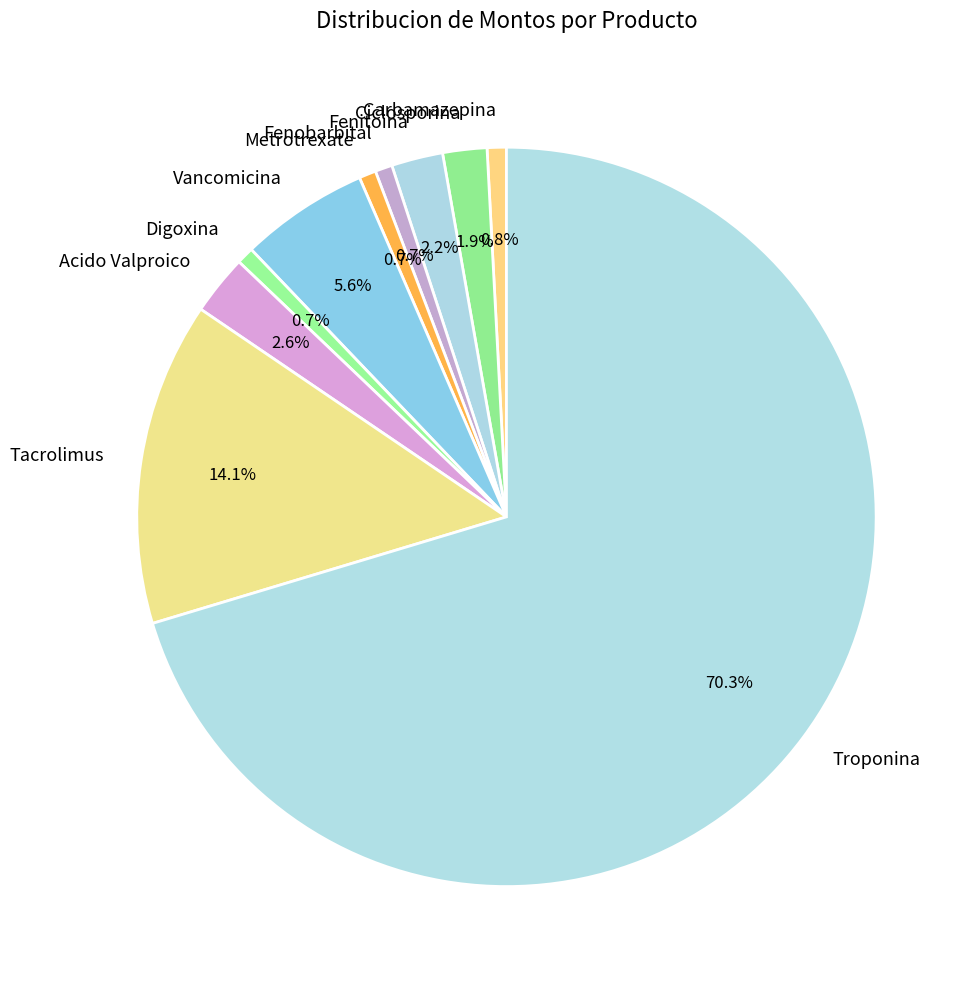

Is Ciclosporina the majority of the pie?

No